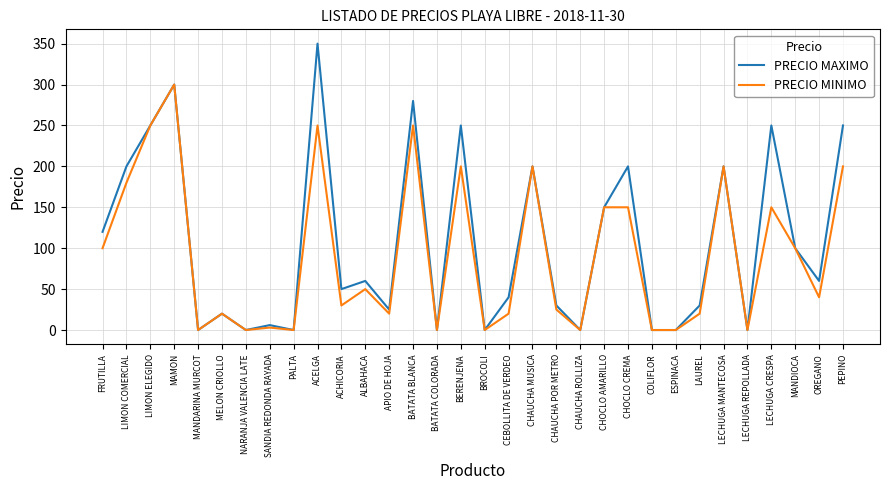

At which category does PRECIO MAXIMO reach its first local valley?

MANDARINA MURCOT